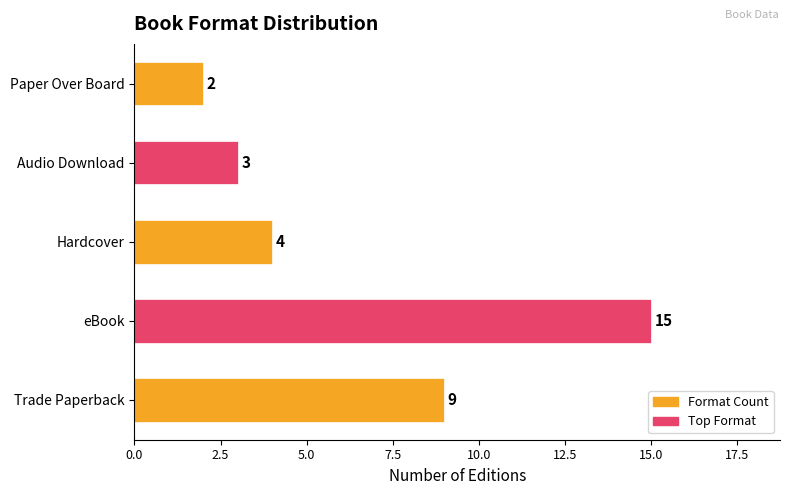

Rank the categories by value from highest to lowest.

eBook, Trade Paperback, Hardcover, Audio Download, Paper Over Board